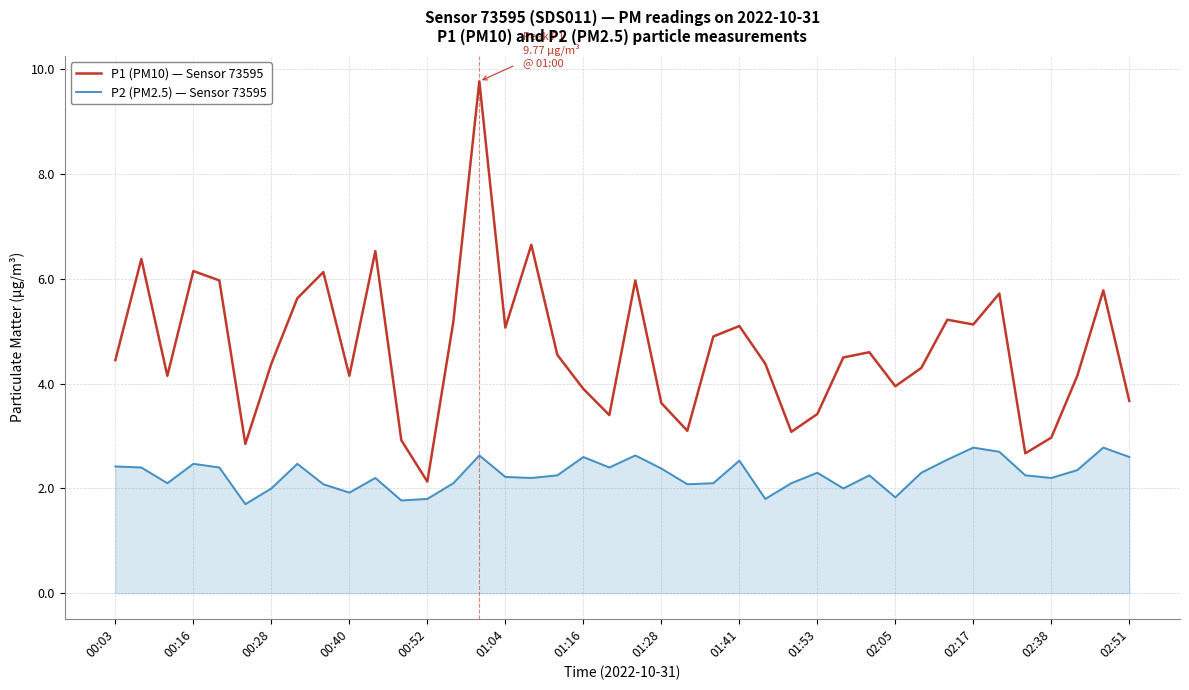

What is the difference between the maximum and minimum values in the P2 (PM2.5) — Sensor 73595 series?

1.1